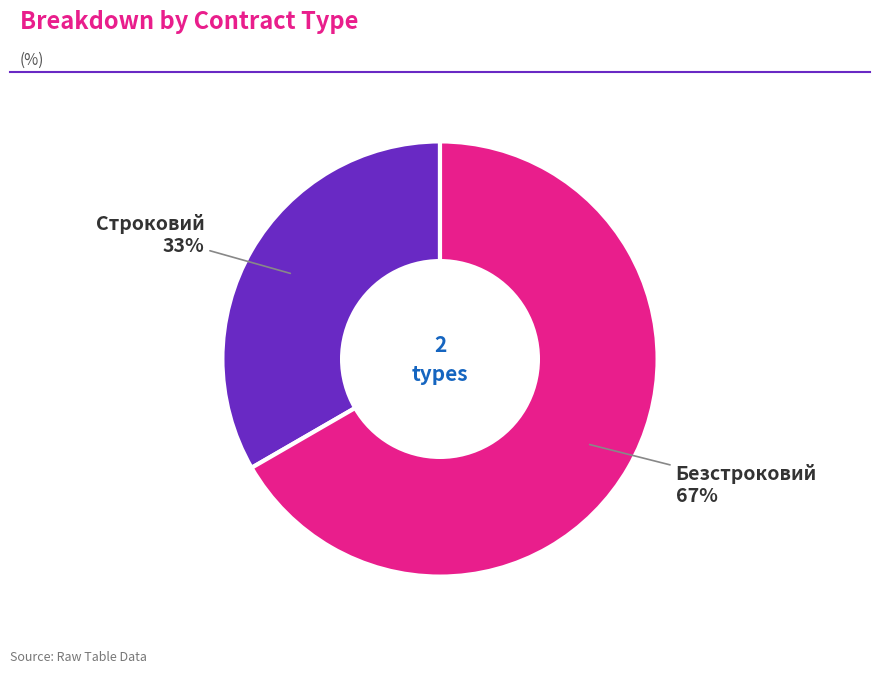

Is there a majority slice in this chart?

Yes